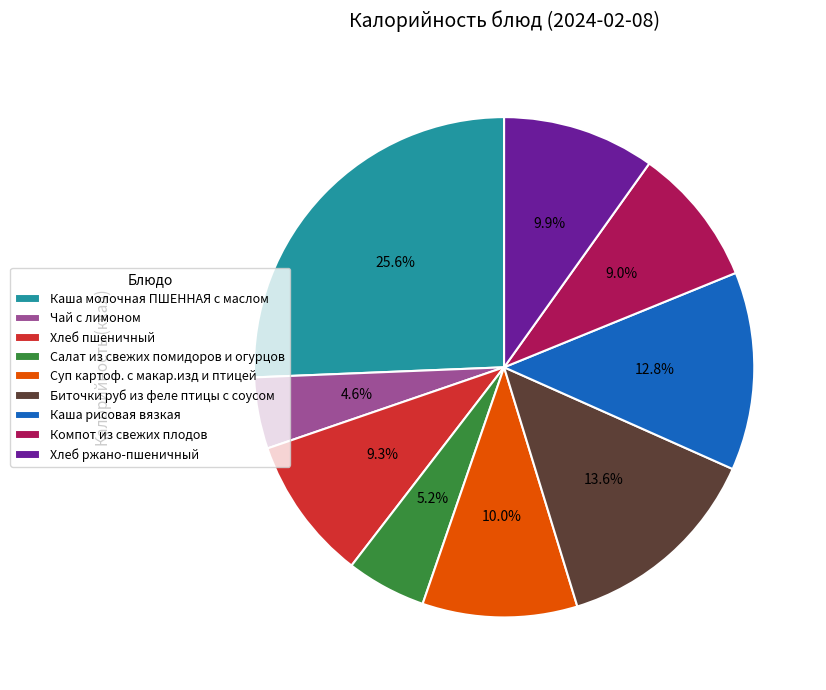

To the nearest percent, what portion does Салат из свежих помидоров и огурцов represent?

5%